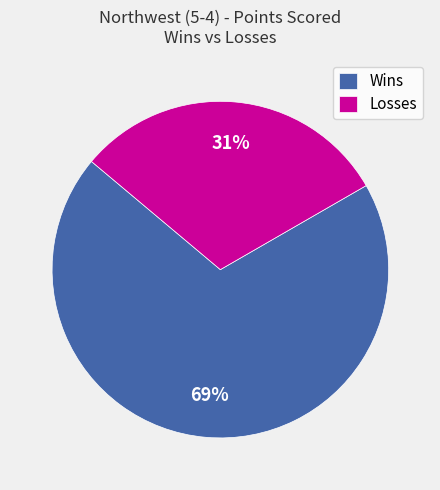

How many slices are in this pie chart?

2